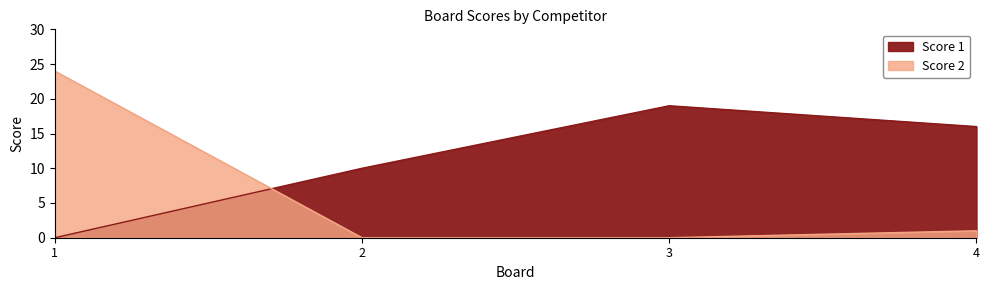

Does the chart display data point markers on the line(s)?

No